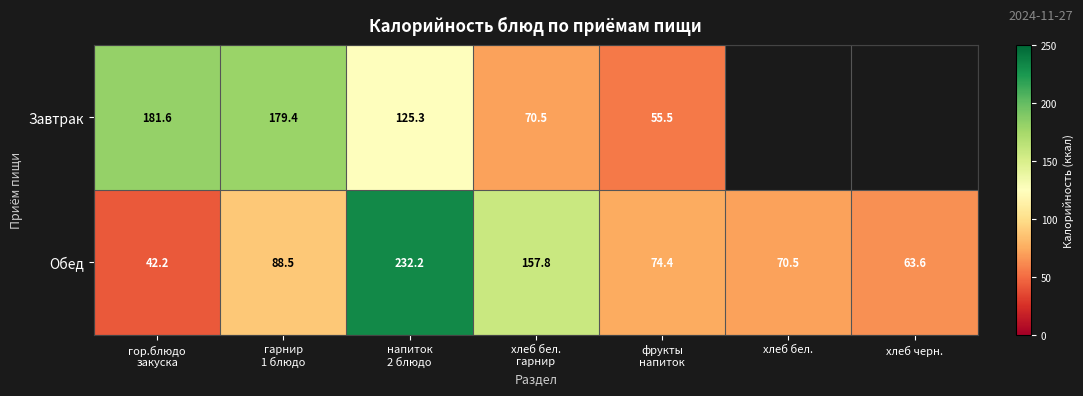

At which label is Обед closest to 137?

хлеб бел. гарнир